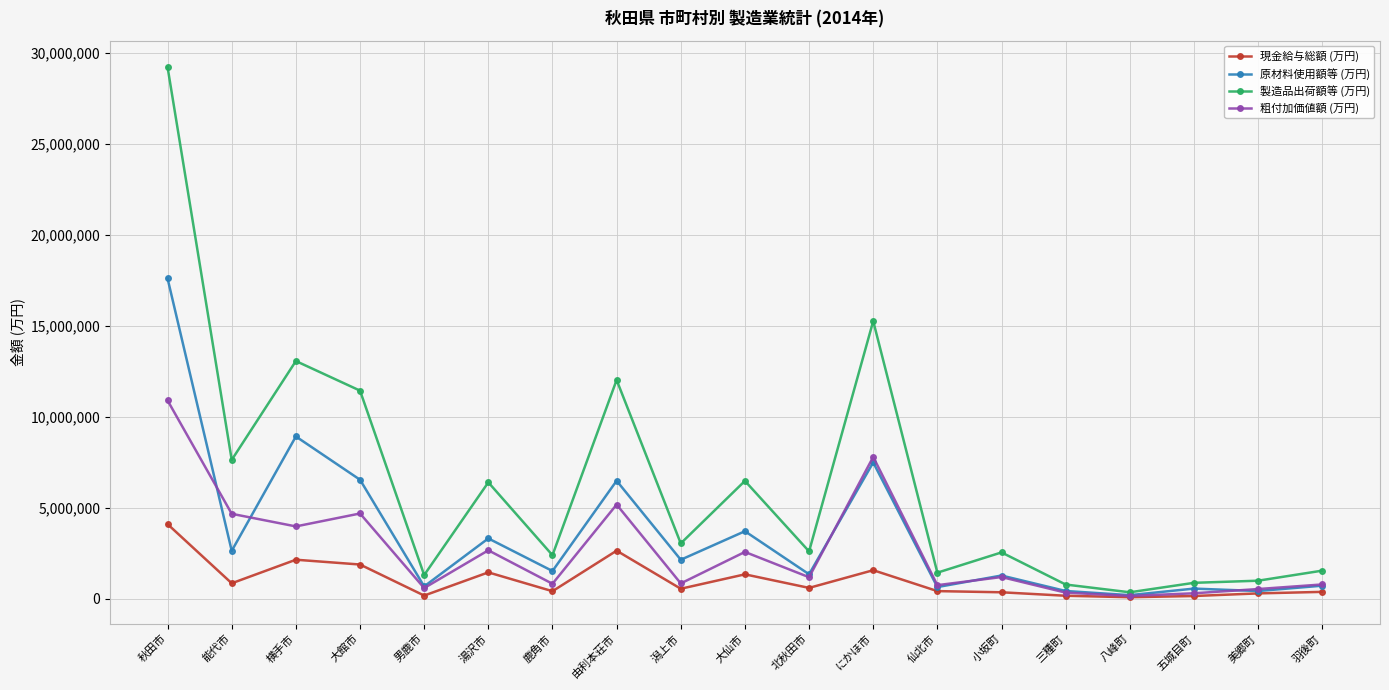

Which series has the largest total across all categories?

製造品出荷額等 (万円)